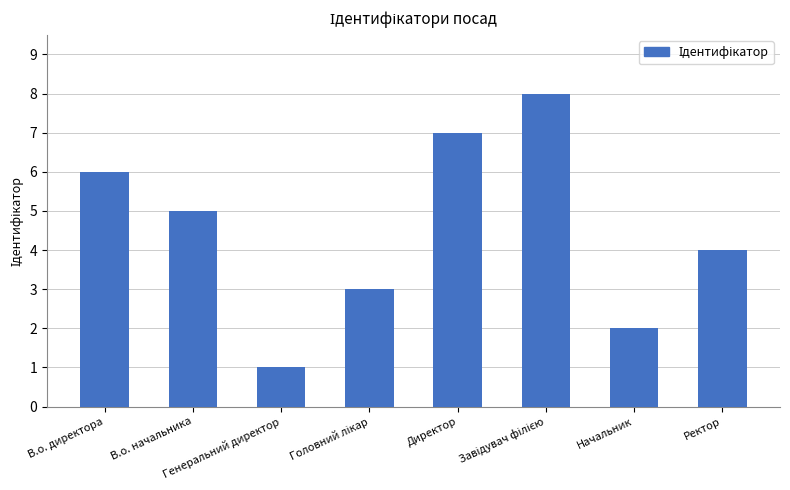

What is the minimum value shown in the chart?

1